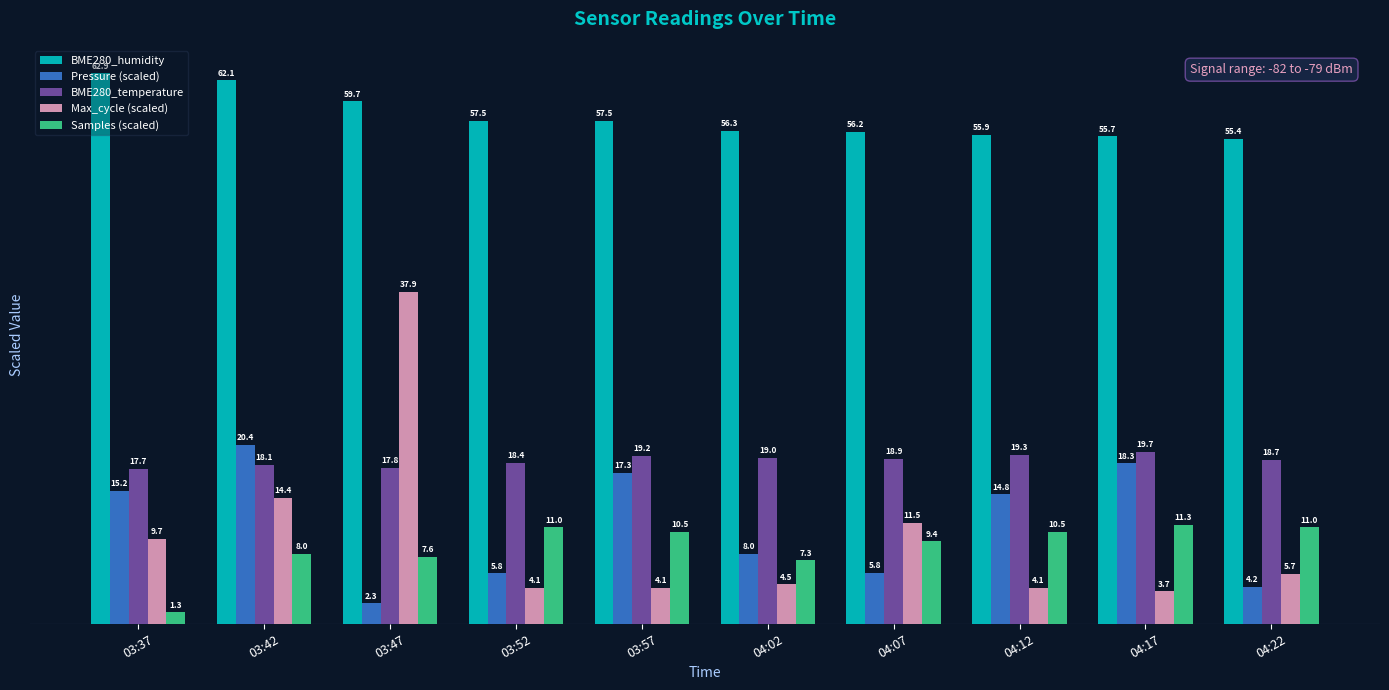

At how many categories does at least one series exceed 18?

10